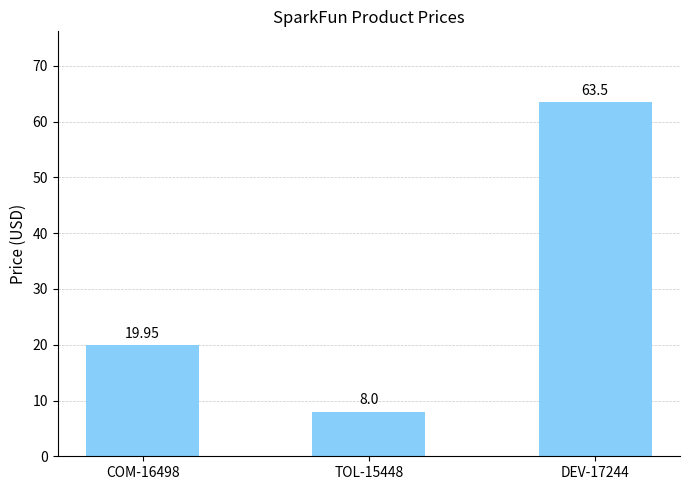

What is the minimum value shown in the chart?

8.0